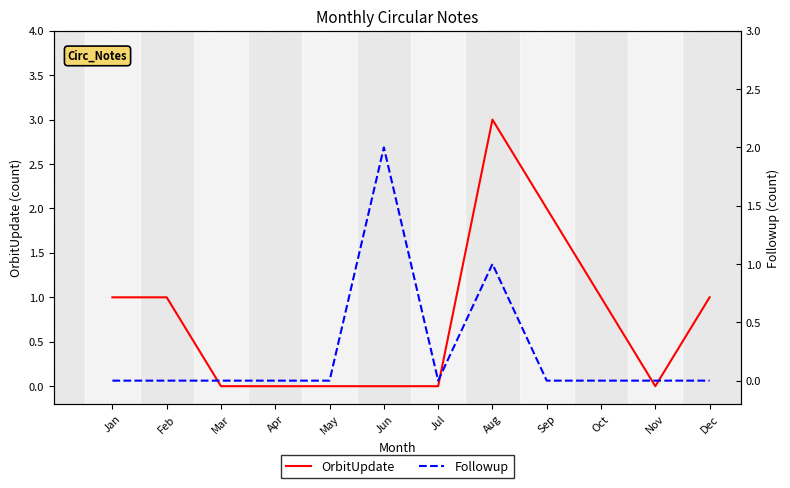

True or false: OrbitUpdate and Followup cross at least once.

False